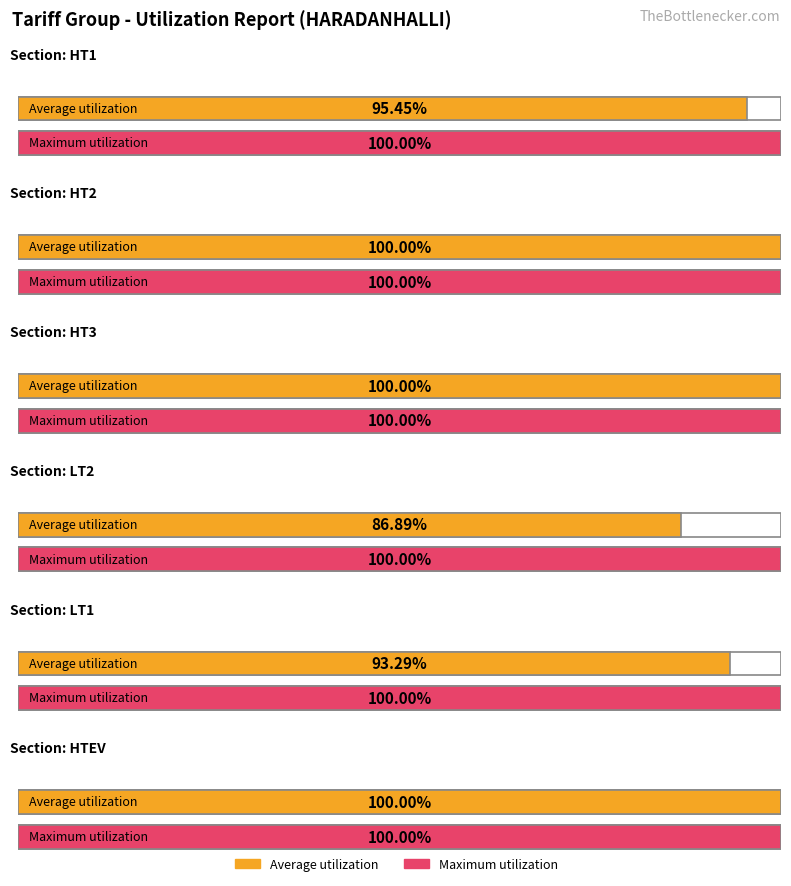

List the series in order of their overall mean, lowest first.

Average utilization, Maximum utilization